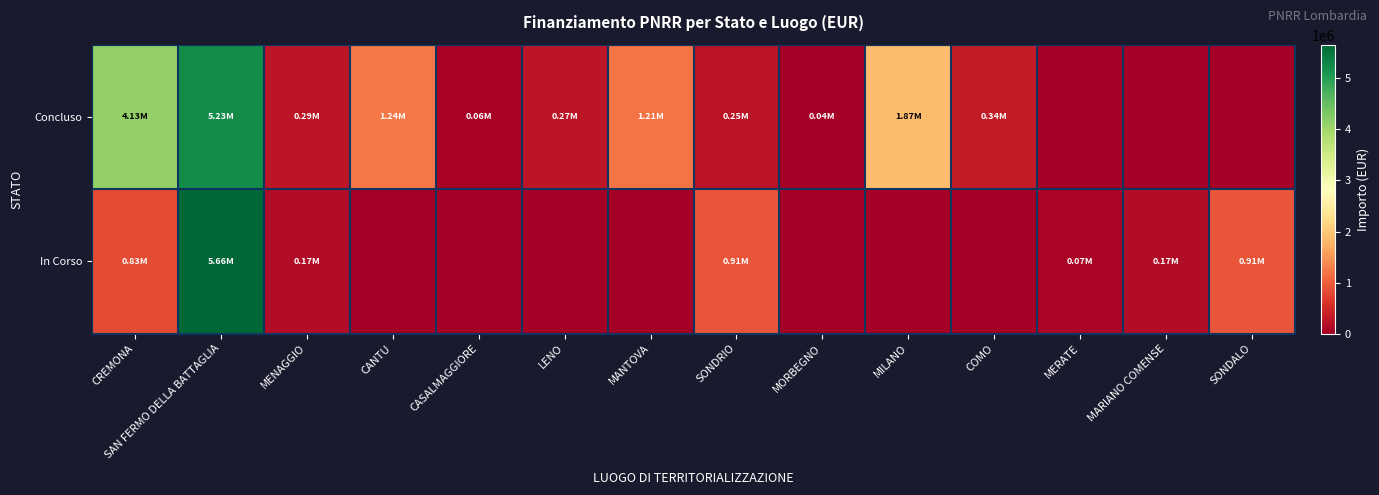

At which category does the chart reach its minimum across all series?

MERATE